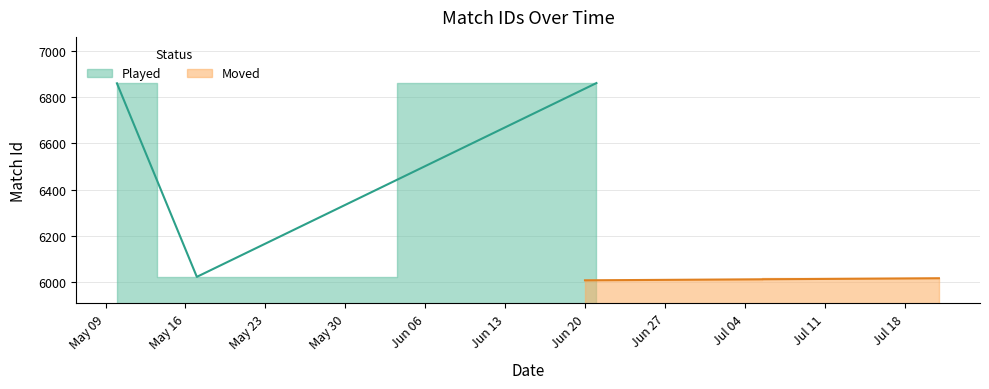

The value at 2022-05-10 is 10359. True or false?

False